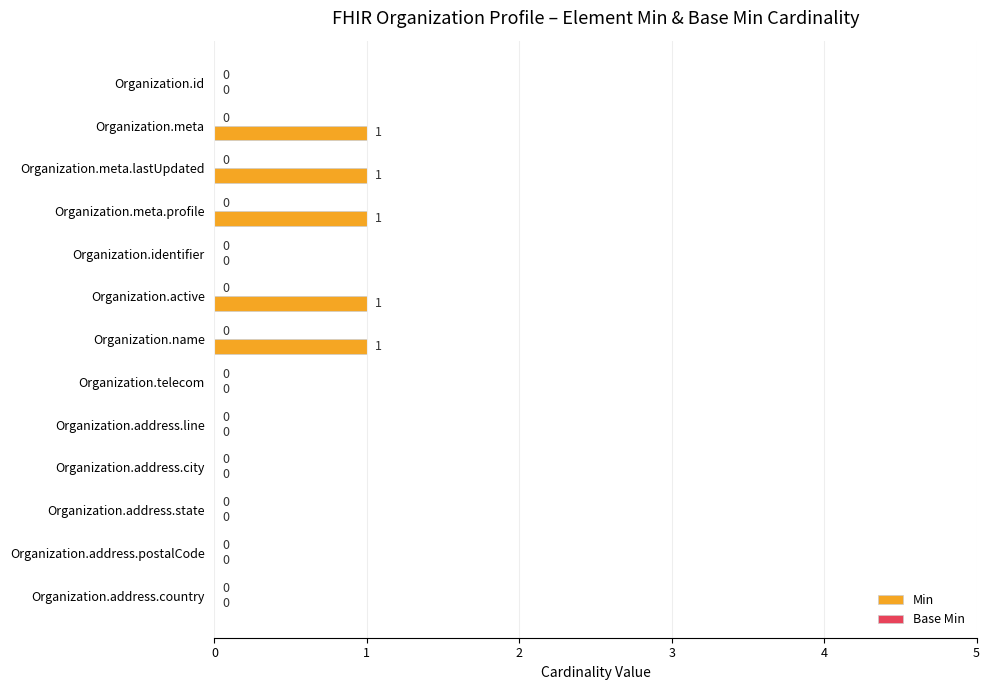

Between Organization.id and Organization.meta, which is larger?

Organization.meta